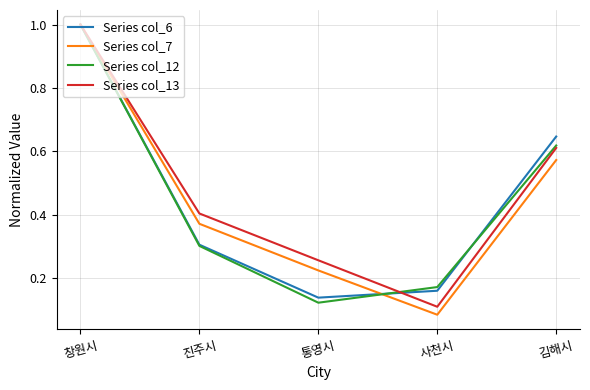

At how many categories does at least one series exceed 0?

5